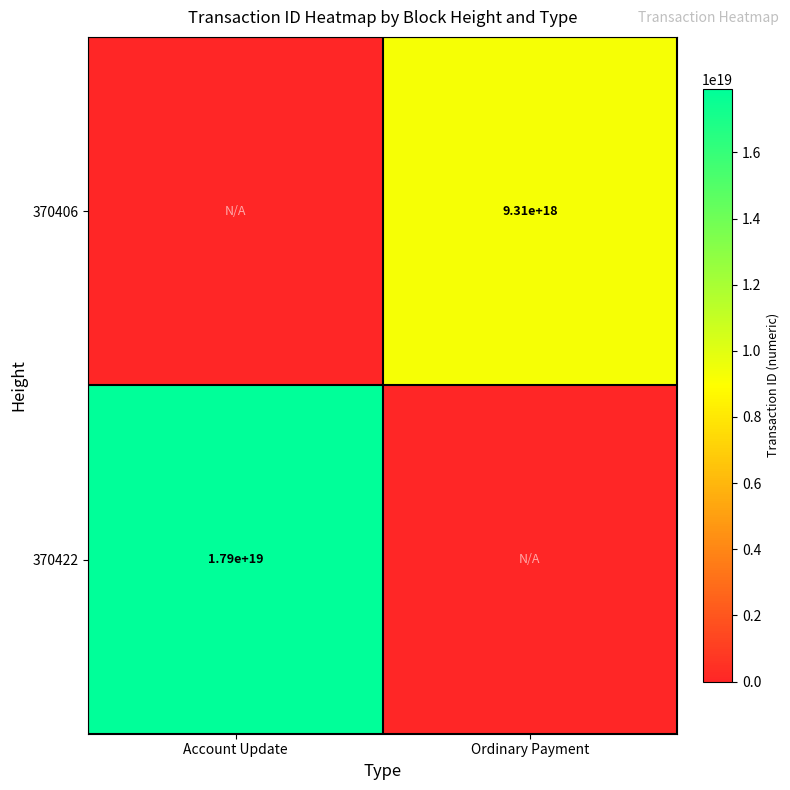

Between Account Update and Ordinary Payment, which is larger?

Ordinary Payment